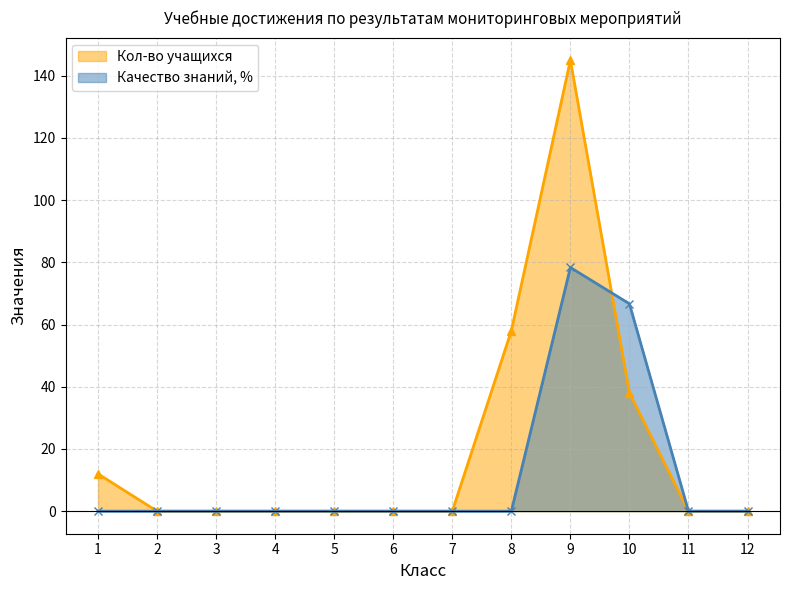

The Кол-во учащихся series shows 93.6 at 5. True or false?

False